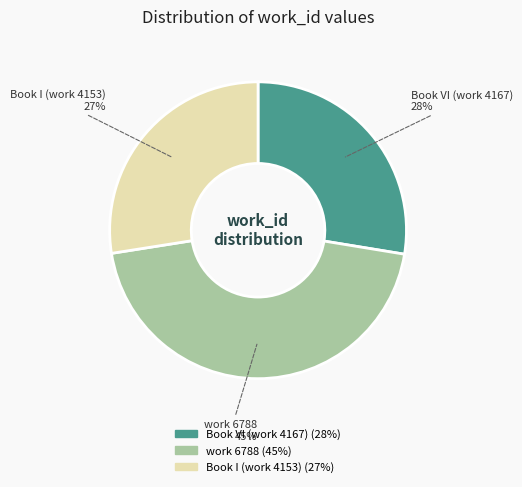

Do Book VI (work 4167) and Book I (work 4153) together represent more than half of the pie?

Yes